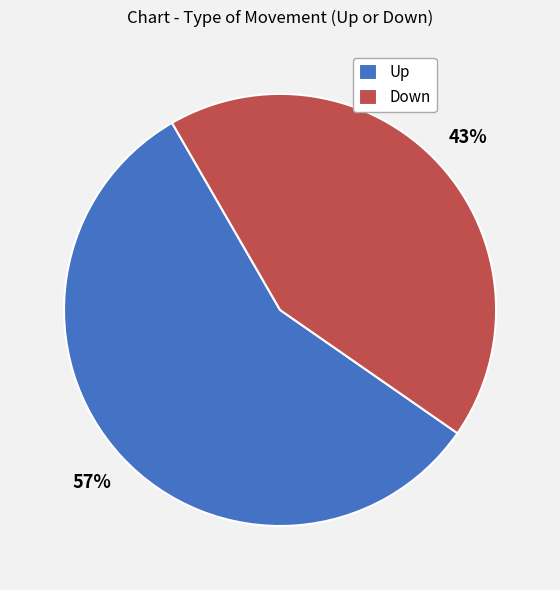

Which category has the smallest portion of the pie?

Down